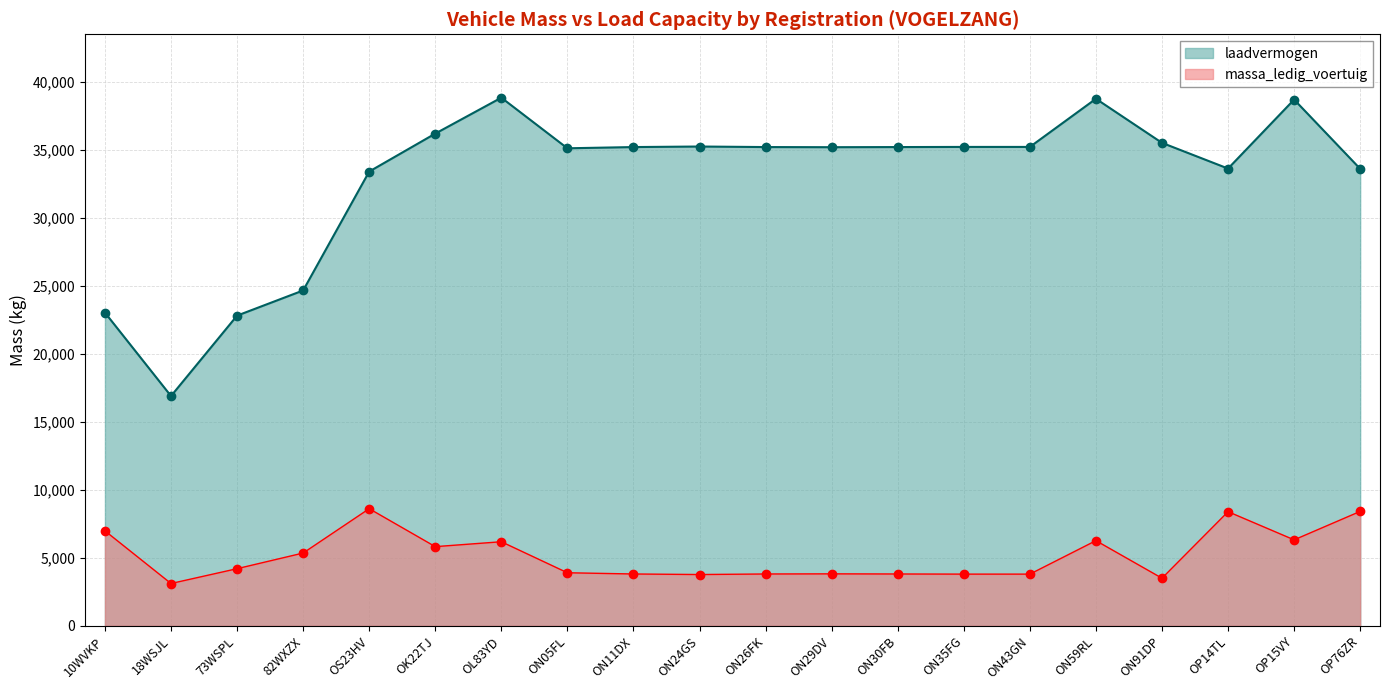

At which category is the sum across all series the highest?

OL83YD